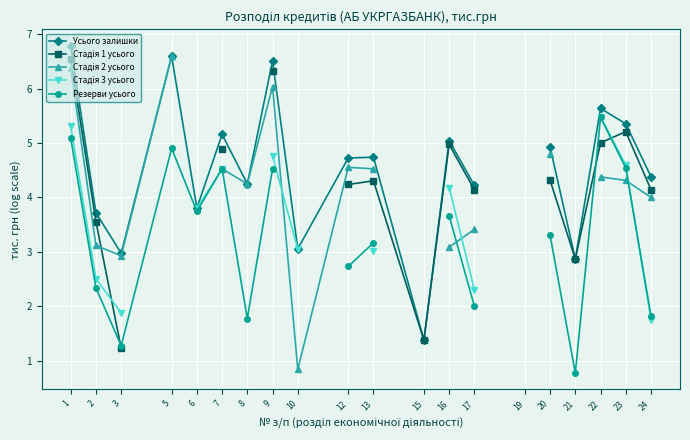

How many values in the Резерви усього series exceed 3?

10